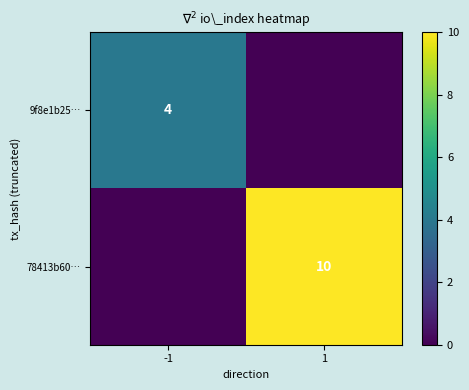

The value of 78413b60… at 1 is 10. True or false?

True